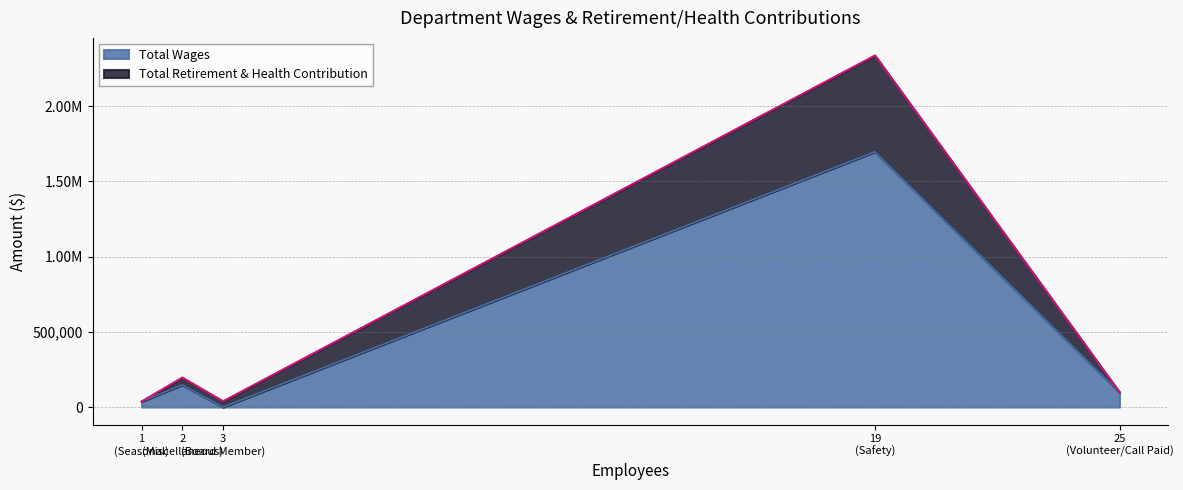

How many lines are shown in the chart?

2